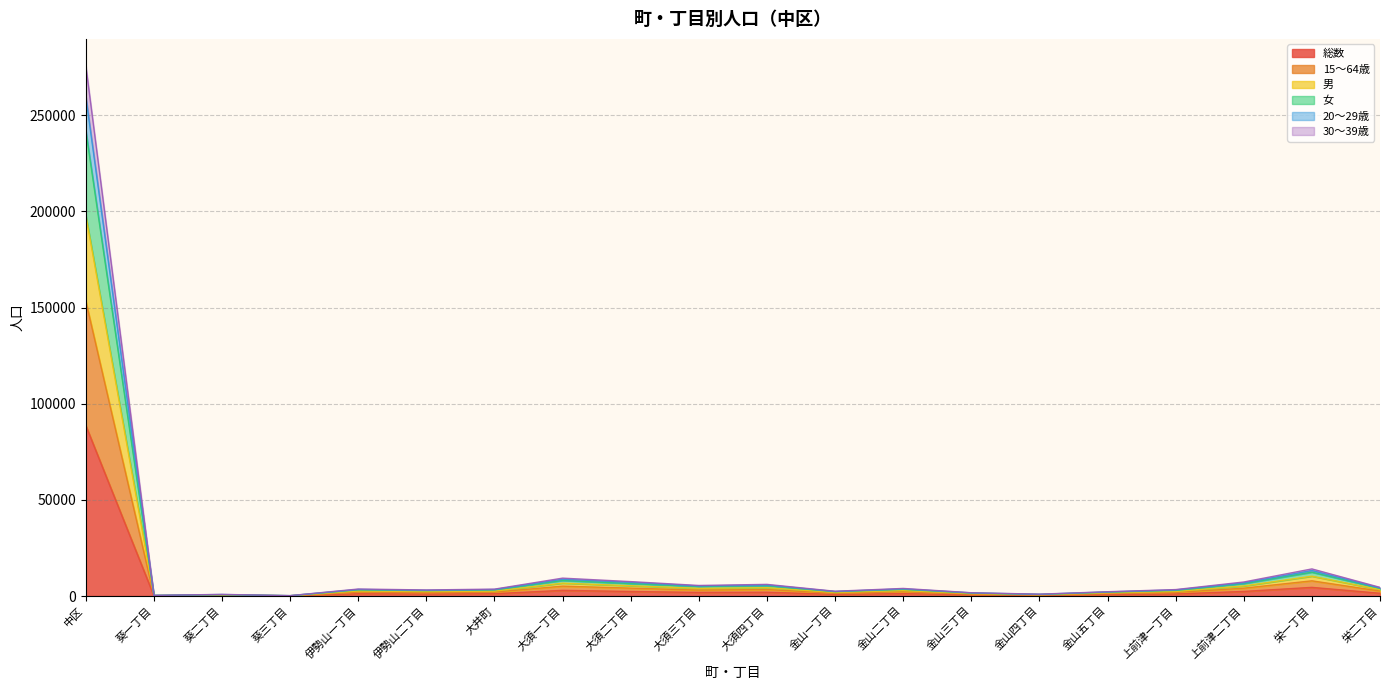

At which category does 30〜39歳 reach its first local valley?

葵一丁目